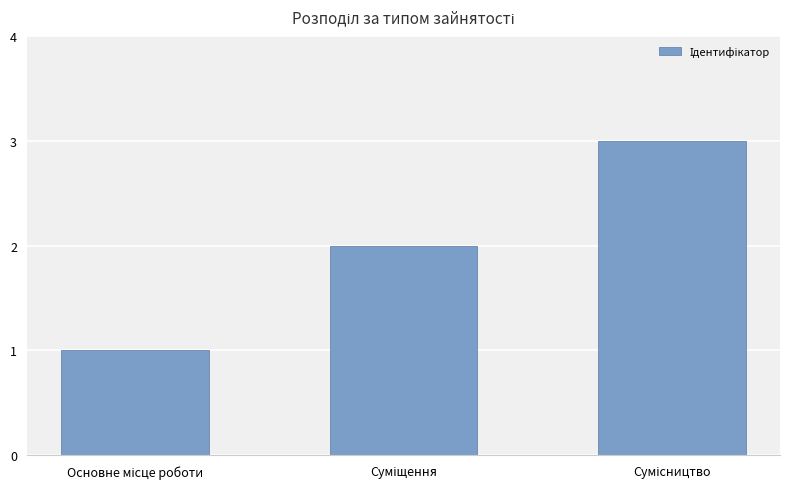

What is the maximum value shown in the chart?

3